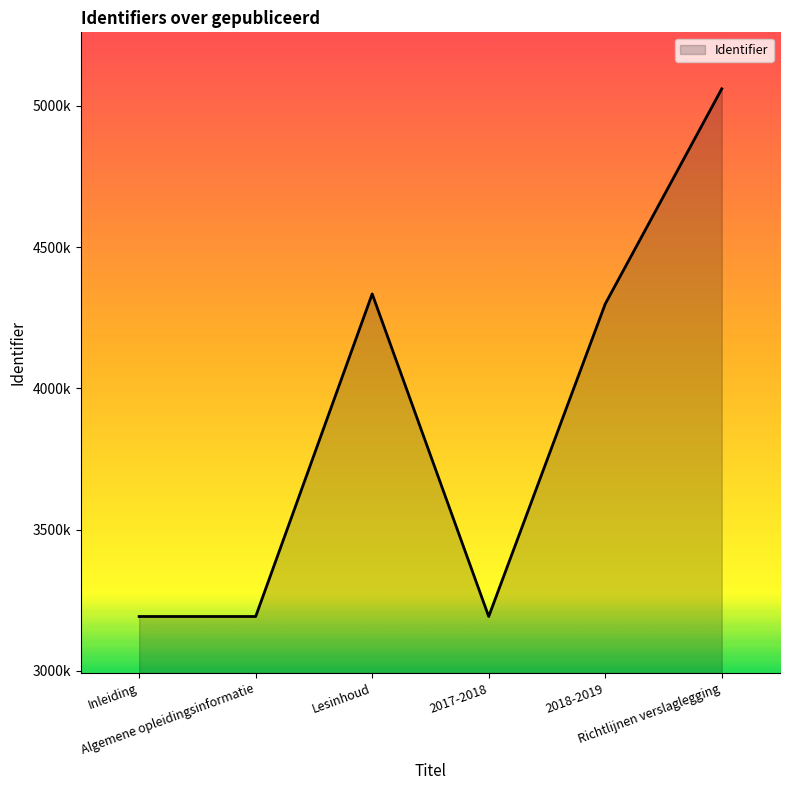

Which has a higher value, Algemene opleidingsinformatie or Inleiding?

Algemene opleidingsinformatie